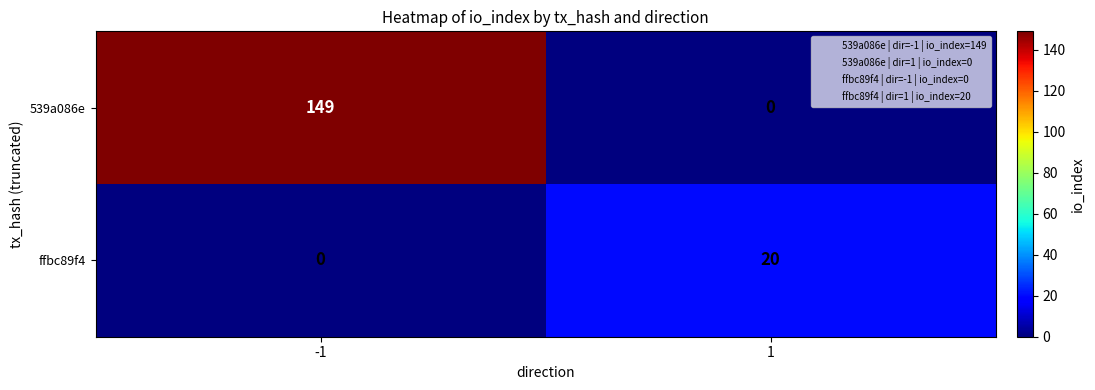

Which series has the widest spread of values?

539a086e